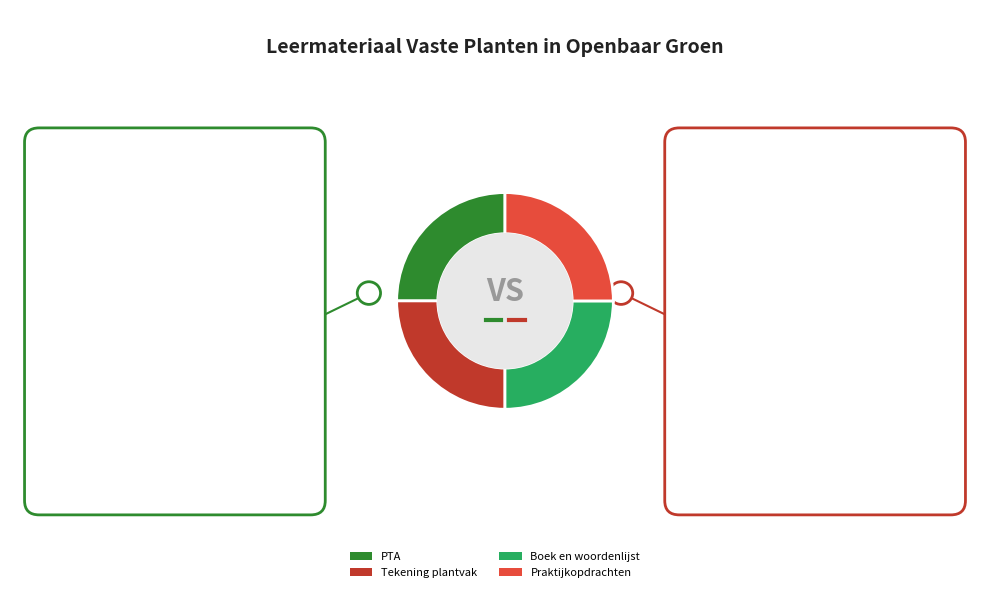

Does any single category account for the majority?

No